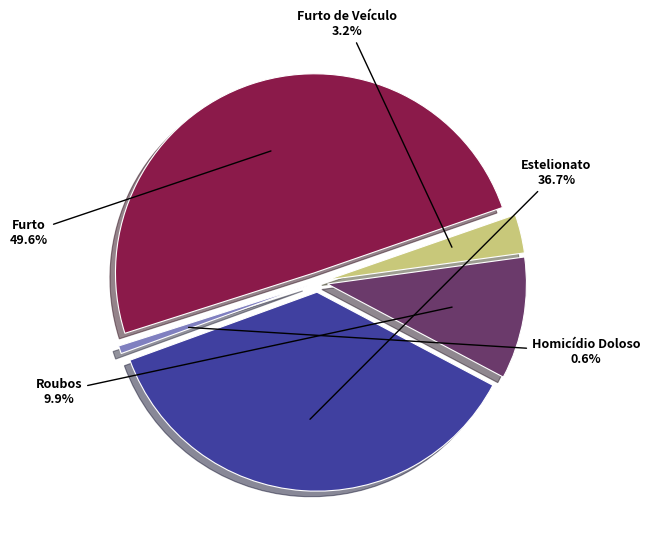

To the nearest percent, what is the difference between the Estelionato and Furto slice percentages?

13%